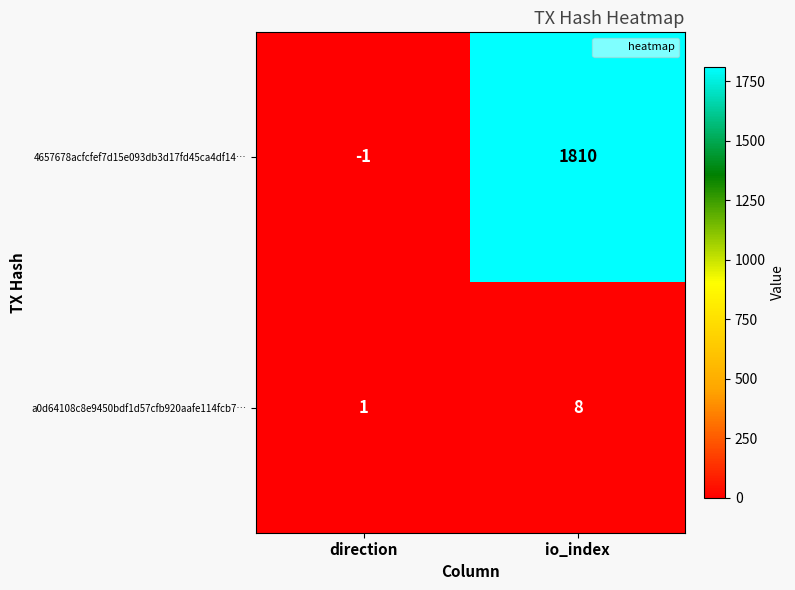

At io_index, list the series in order from largest to smallest.

4657678acfcfef7d15e093db3d17fd45ca4df14…, a0d64108c8e9450bdf1d57cfb920aafe114fcb7…